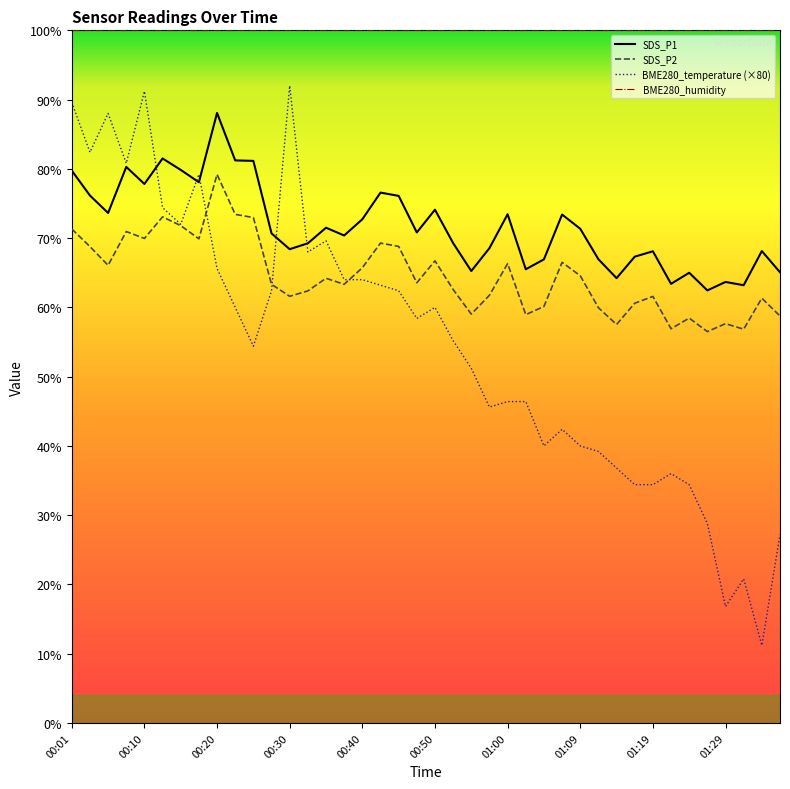

Rank the series by their average value, from highest to lowest.

BME280_humidity, SDS_P1, SDS_P2, BME280_temperature (×80)